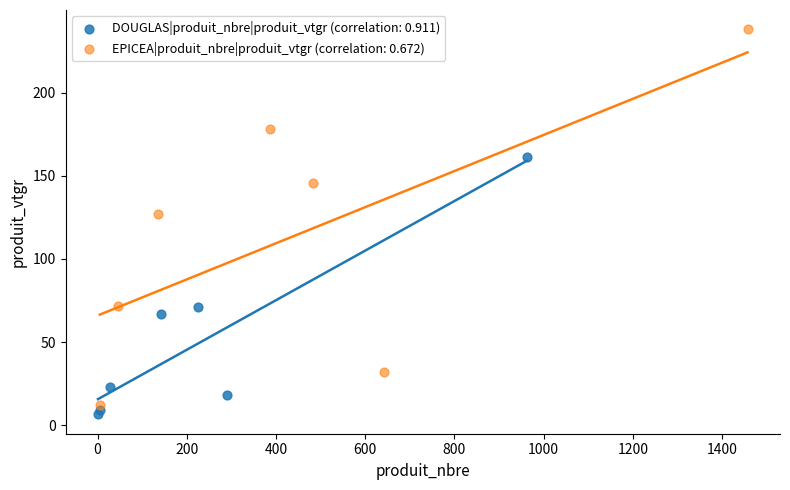

Which series reaches the maximum Y coordinate?

EPICEA|produit_nbre|produit_vtgr (correlation: 0.672)